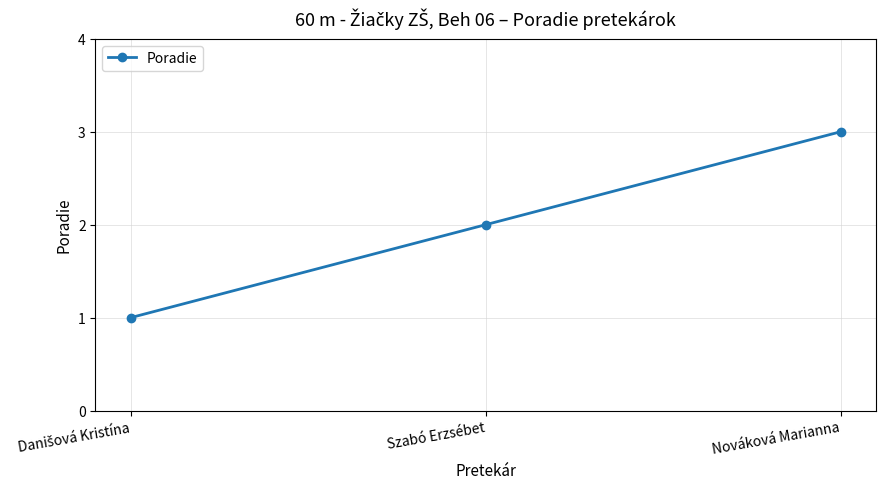

How many lines are shown in the chart?

1